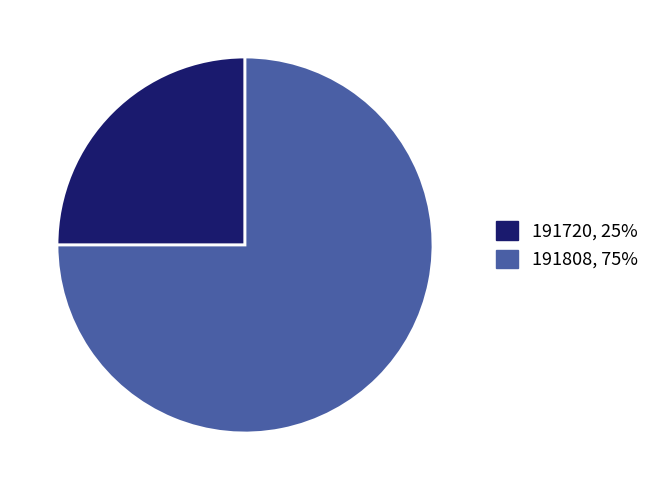

What is the ratio of the value at 191720 to the value at 191808?

0.3